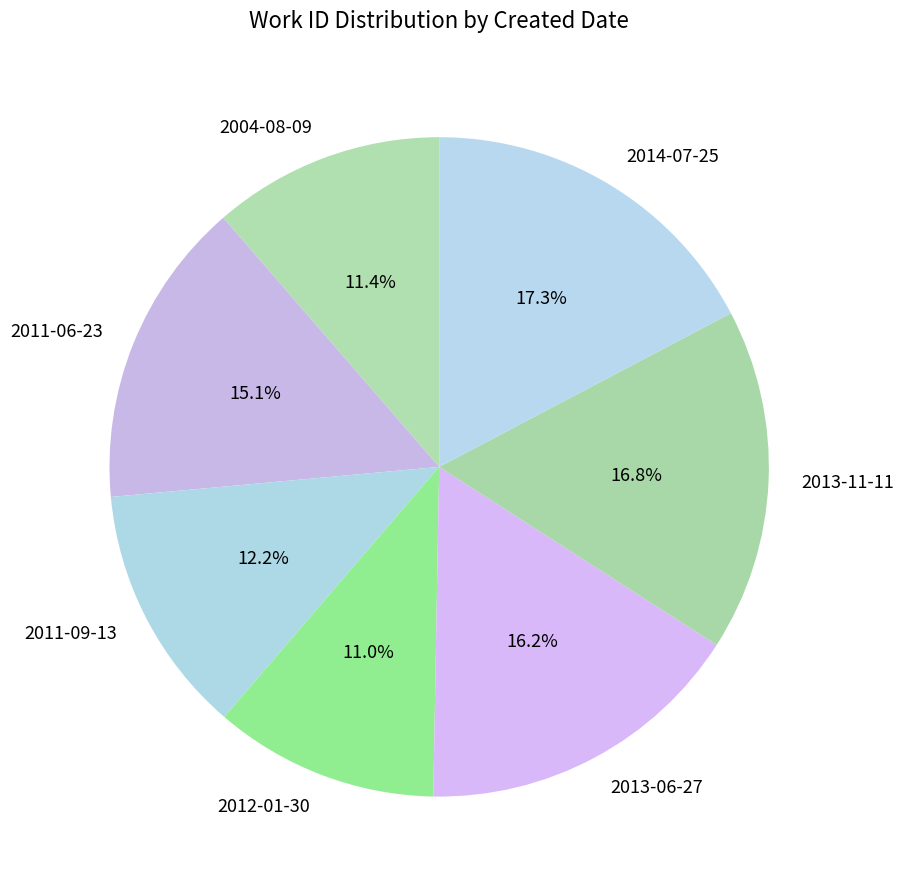

Is it true that 2013-06-27 is 7% of the pie?

False